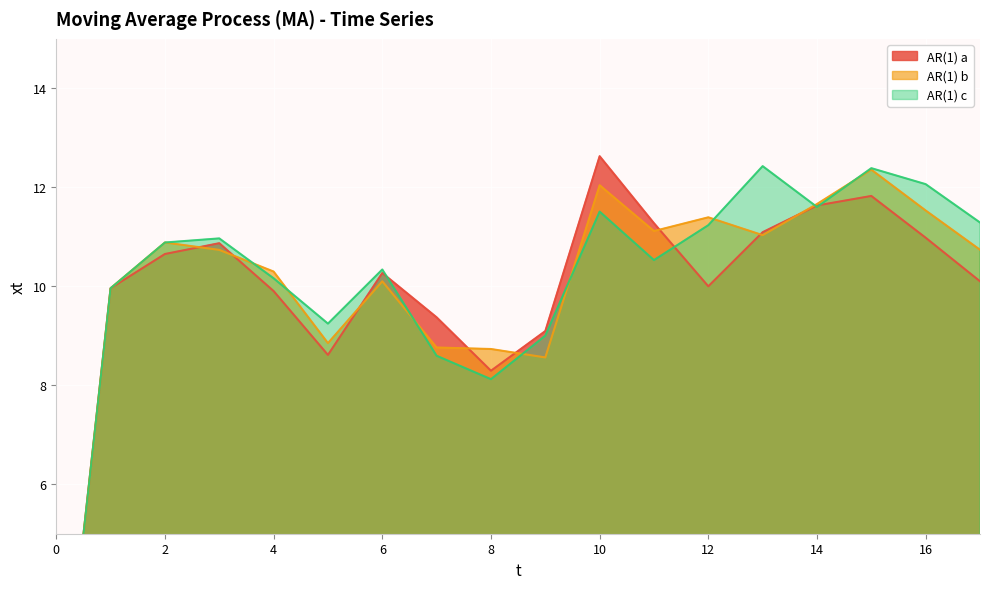

The value of AR(1) b at 15 is 19.1. True or false?

False